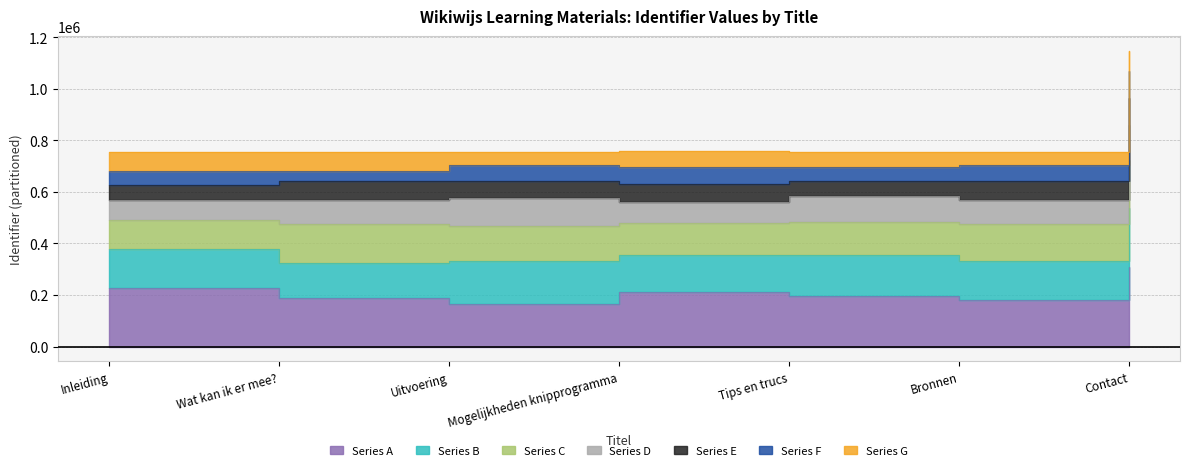

Rank the categories by value from highest to lowest.

Contact, Mogelijkheden knipprogramma, Bronnen, Tips en trucs, Uitvoering, Wat kan ik er mee?, Inleiding